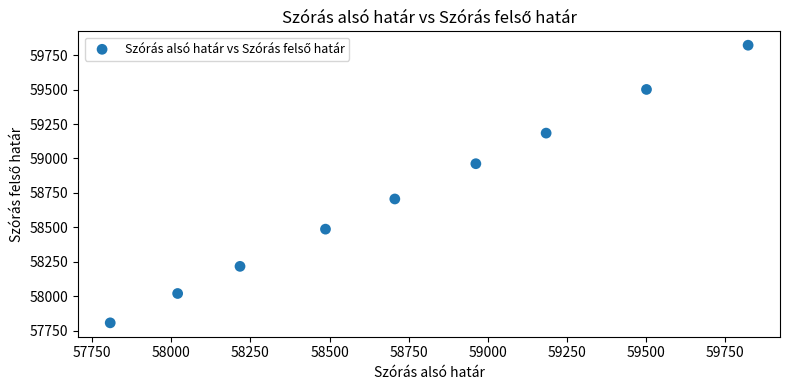

What Y value in the scatter plot is closest to 58814?

58706